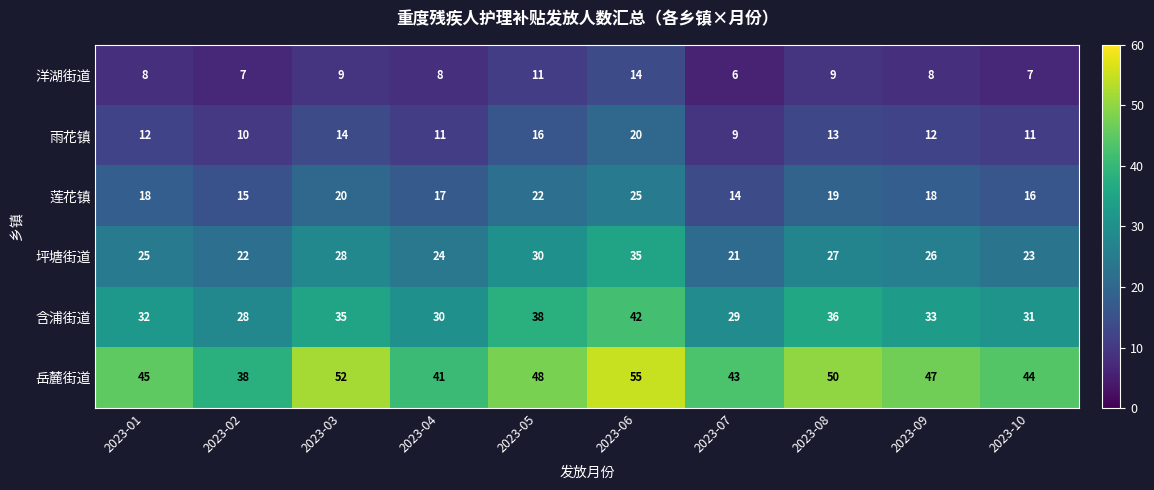

Rank the series by their maximum value, from highest to lowest.

岳麓街道, 含浦街道, 坪塘街道, 莲花镇, 雨花镇, 洋湖街道